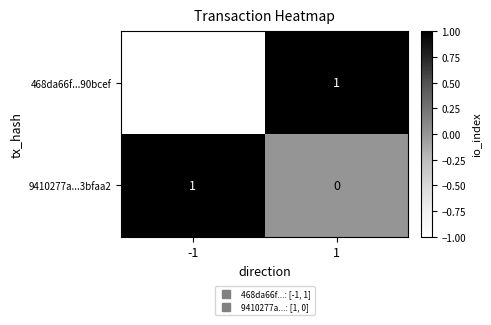

Reading left to right, transcribe all the data shown in this chart.

468da66f...90bcef: -1	1
9410277a...3bfaa2: 1	0